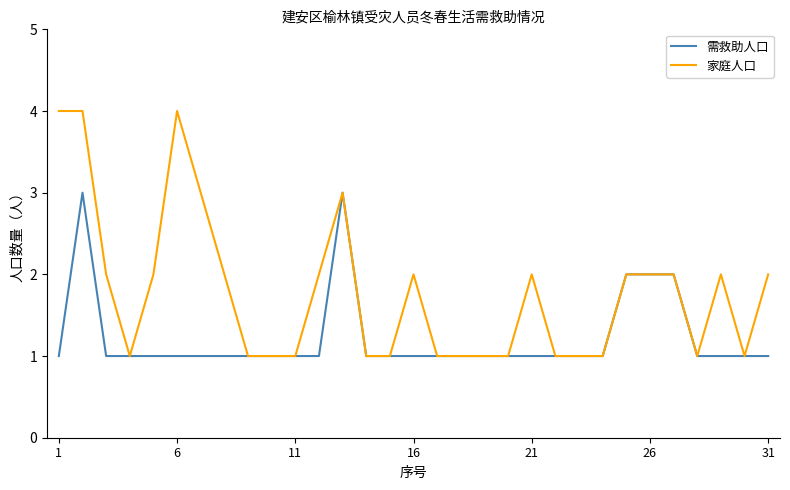

How many lines are shown in the chart?

2